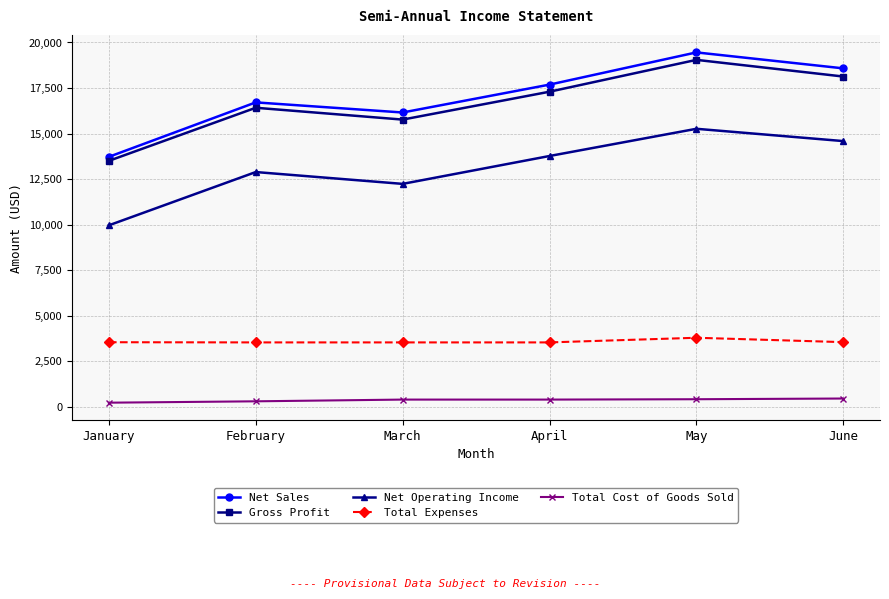

In Gross Profit, how many points are higher than both neighbors (excluding endpoints)?

2